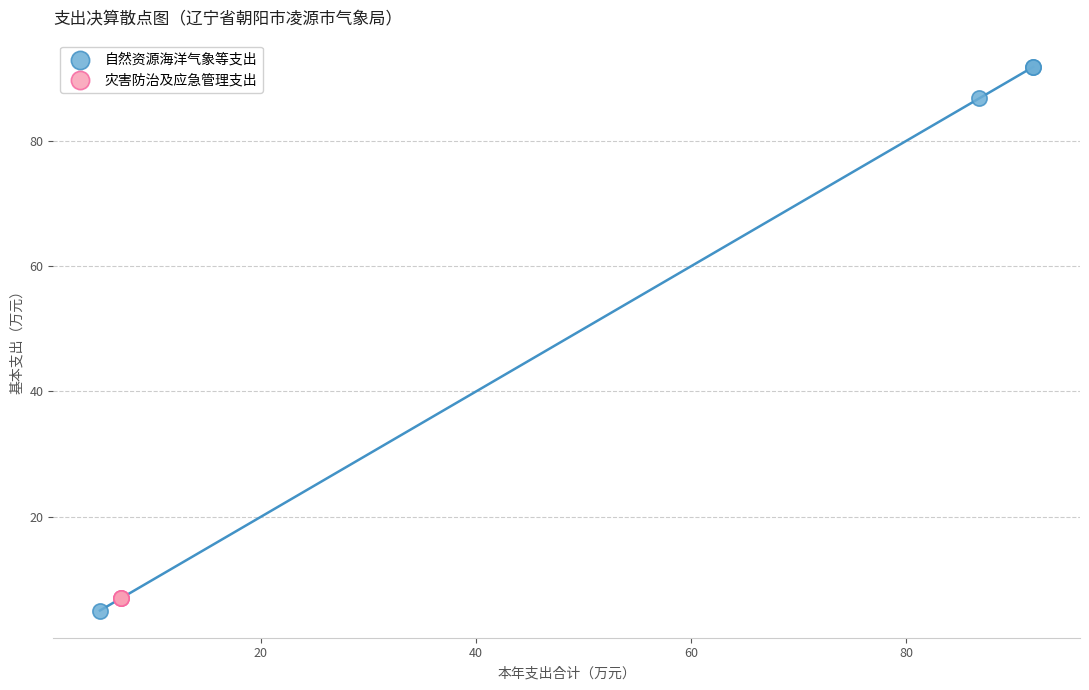

What are all the series names shown in the legend?

自然资源海洋气象等支出, 灾害防治及应急管理支出